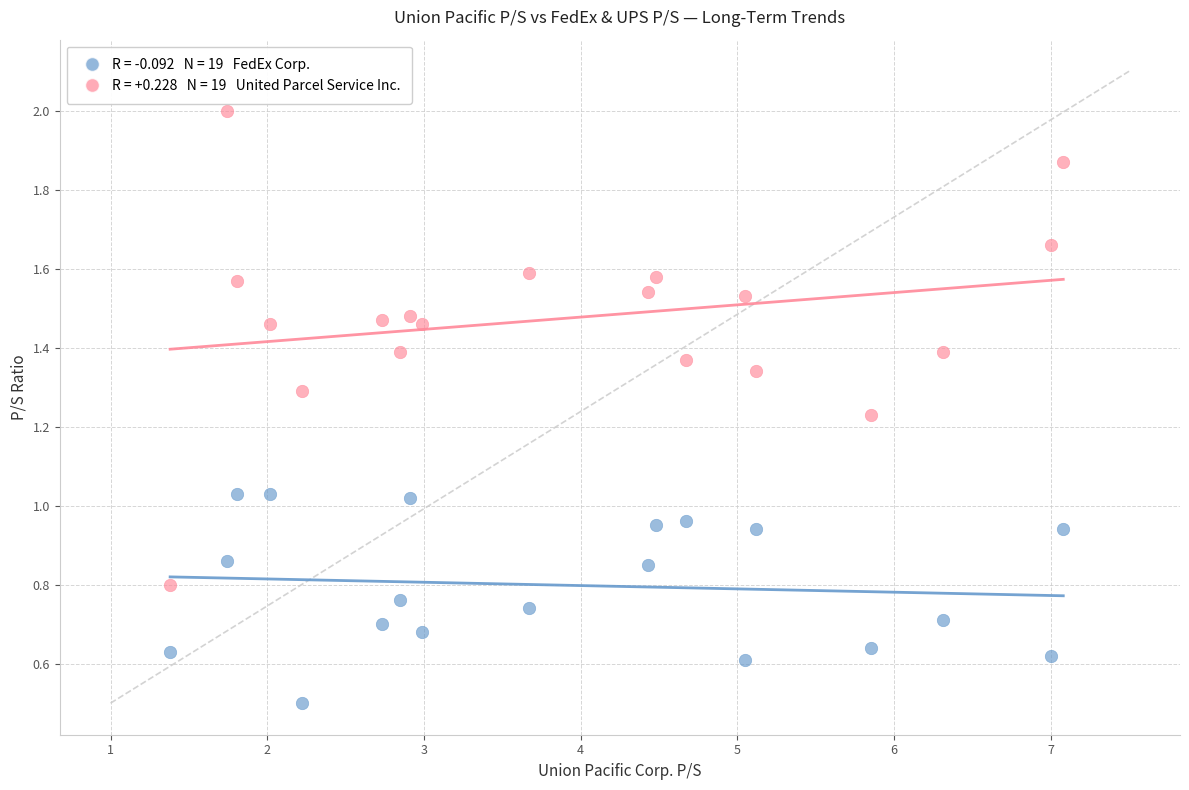

Across all data points, what is the range of X values (max minus min)?

5.7